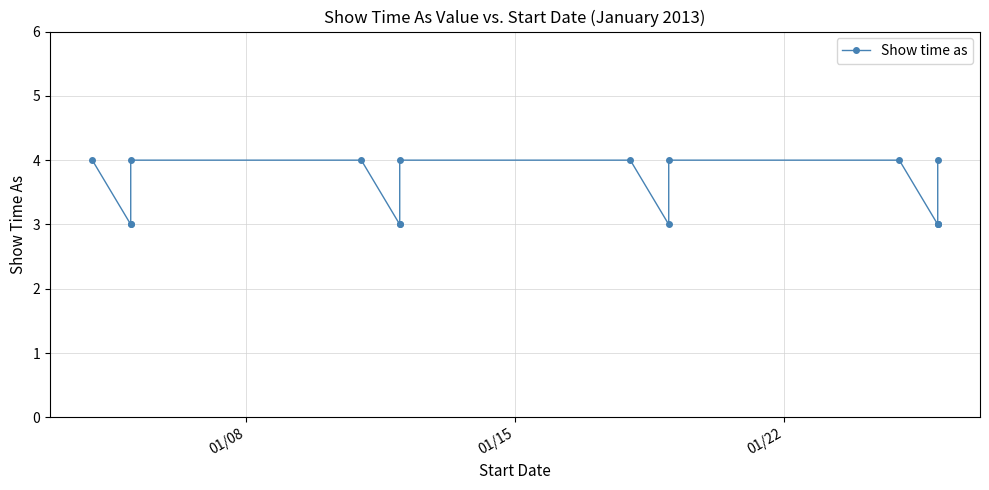

What is the label of the 16th point from the right?

01/08